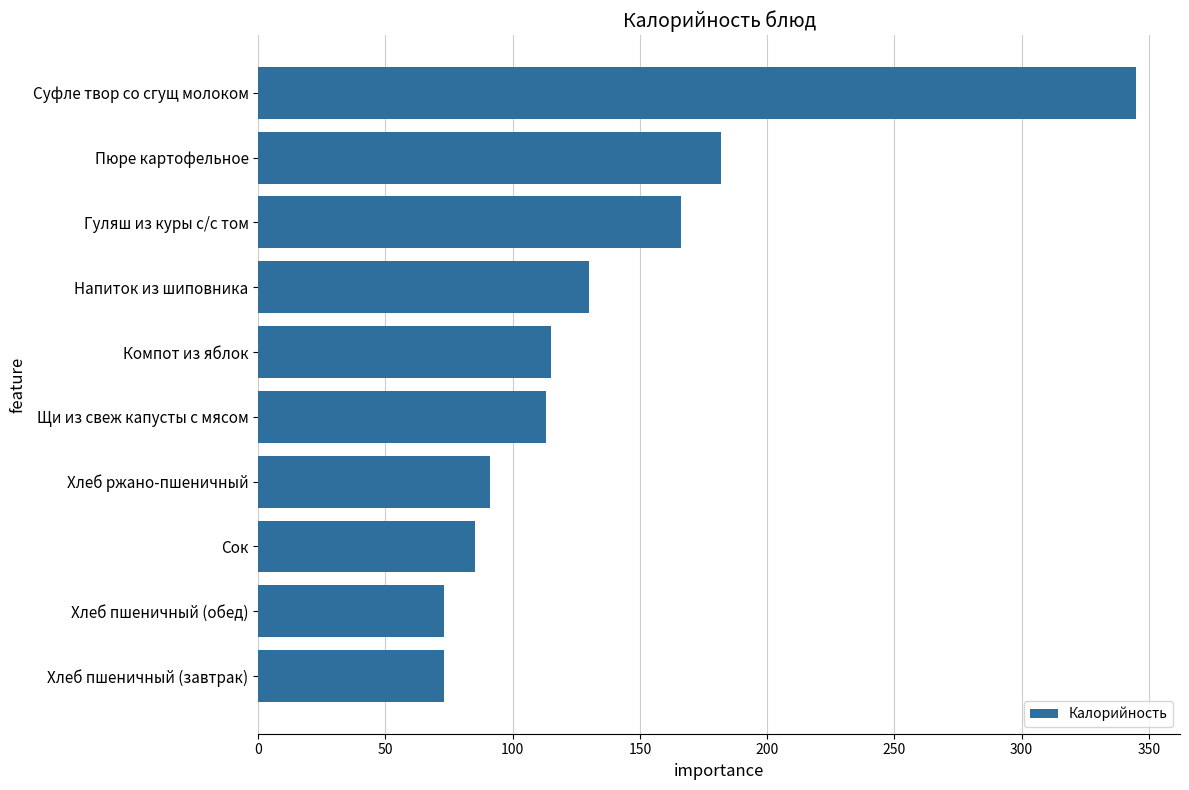

The value at Хлеб ржано-пшеничный is 41. True or false?

False